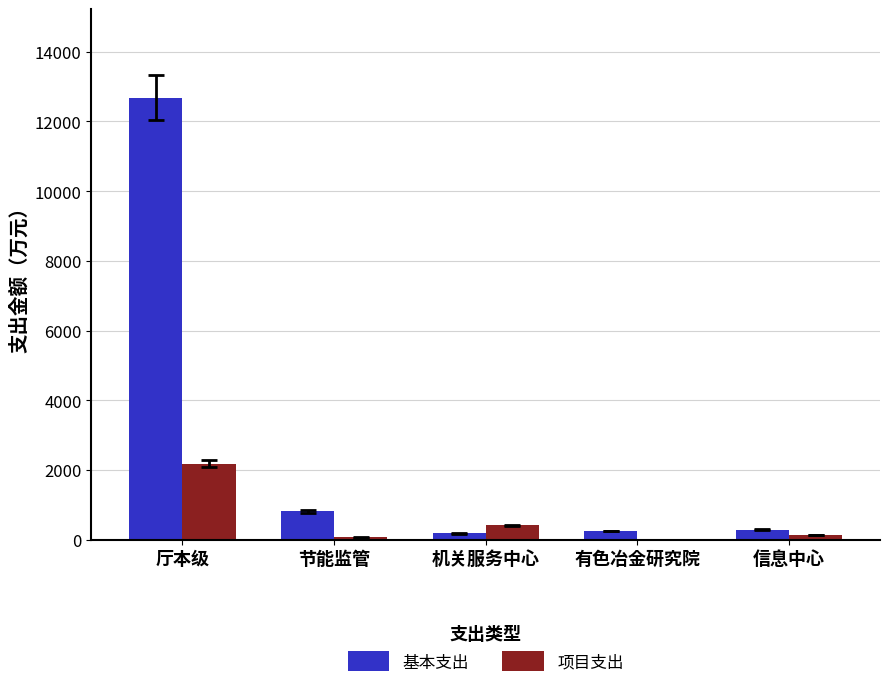

How many categories are shown in the chart?

5